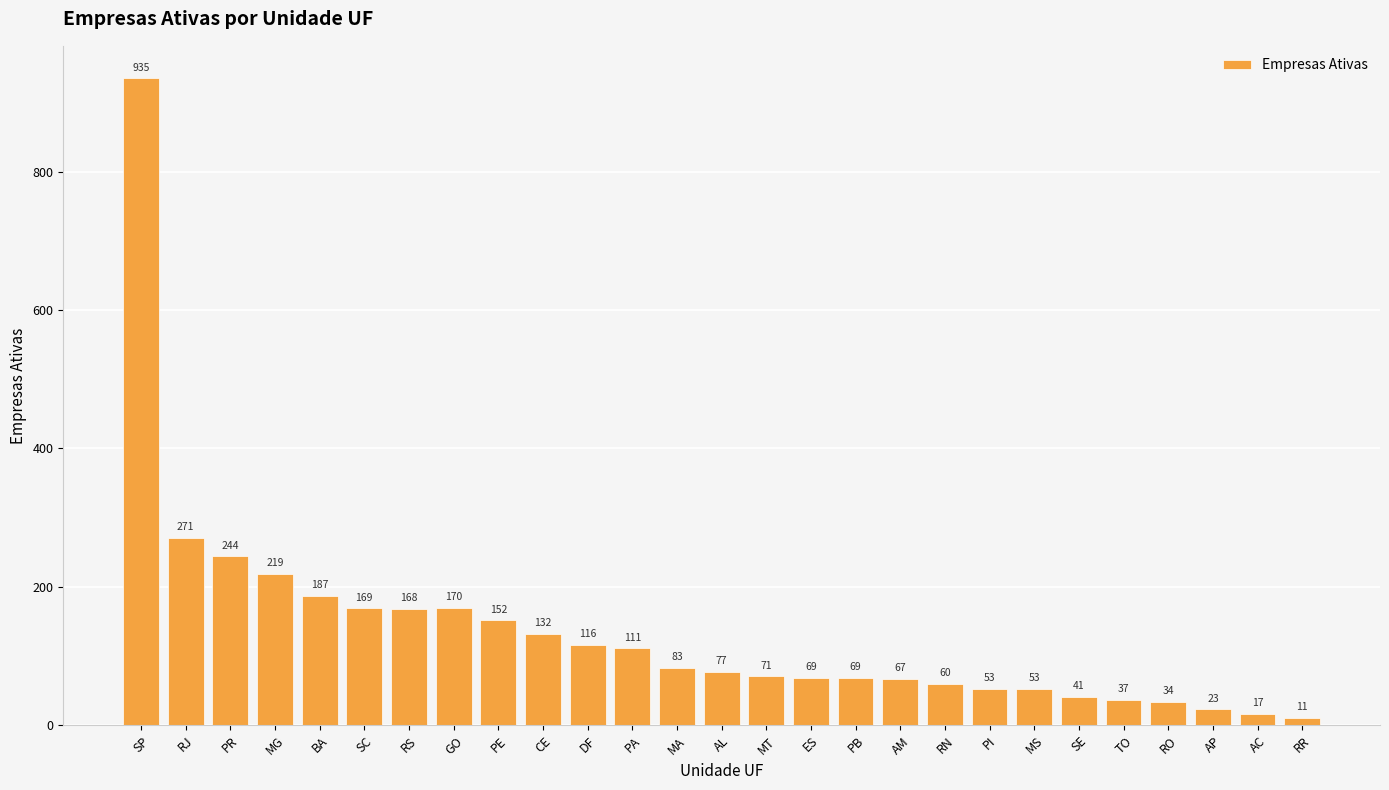

The chart shows a value of 83 at MA. True or false?

True